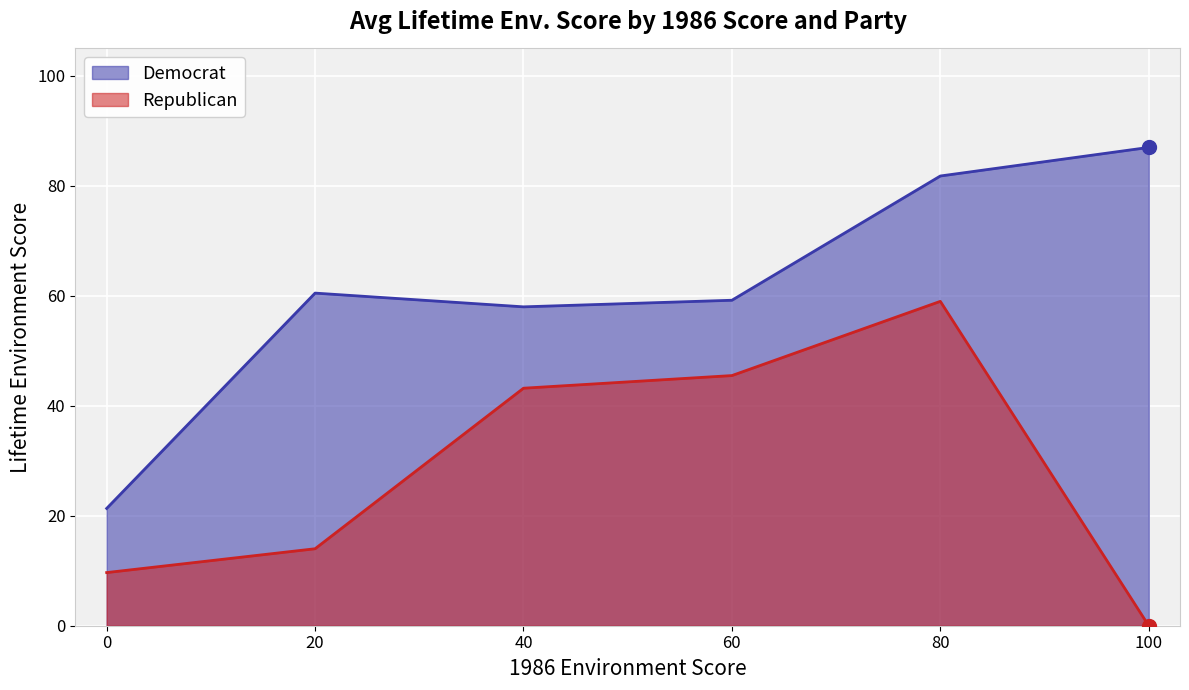

What is the difference between the maximum and minimum values in the Republican series?

59.0